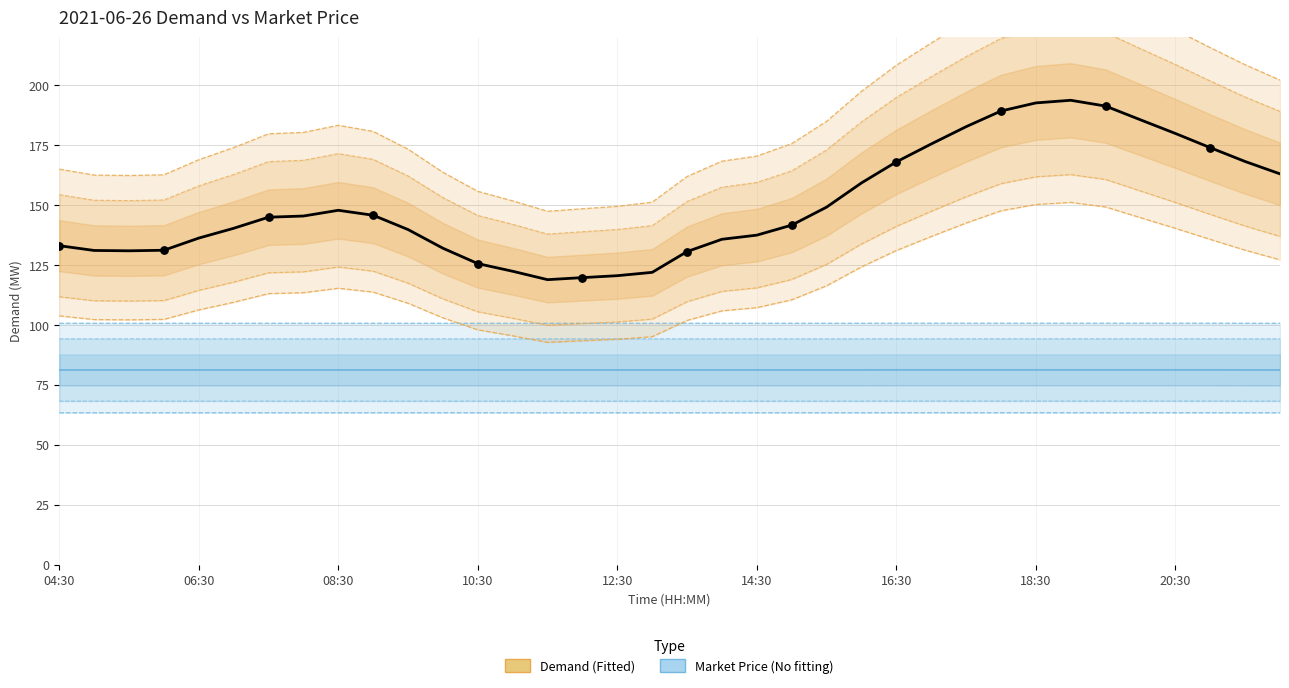

What is the total value across all series at 27?

270.5